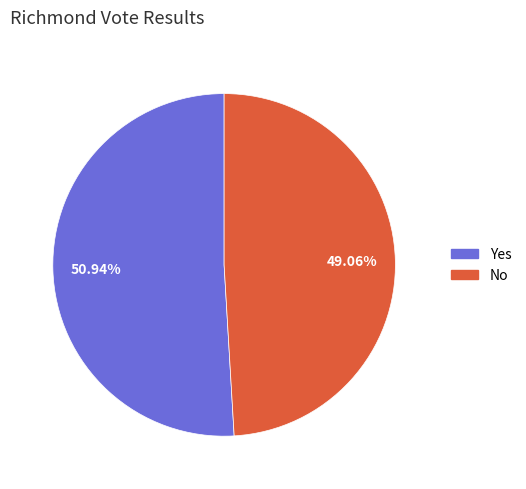

Is there a majority slice in this chart?

Yes